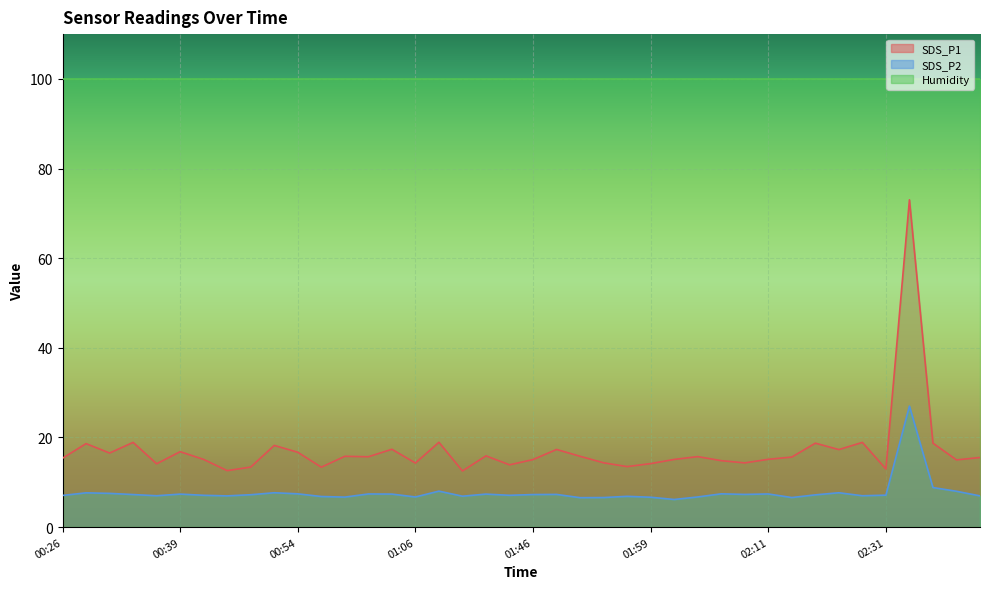

List the series in order of their overall mean, lowest first.

SDS_P2, SDS_P1